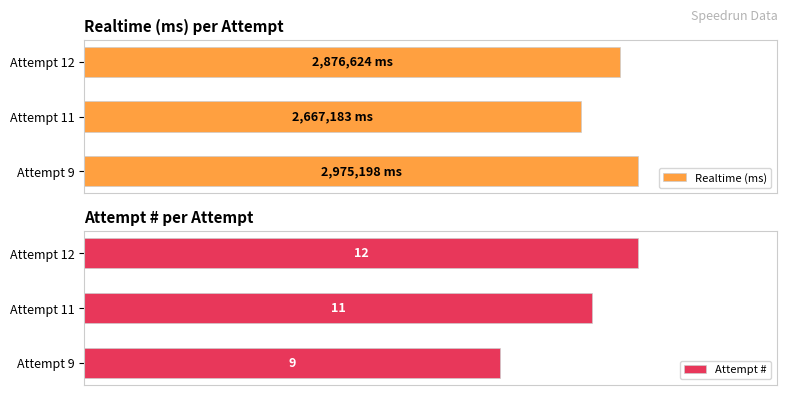

Which category has the highest value in the Realtime (ms) series?

Attempt 9